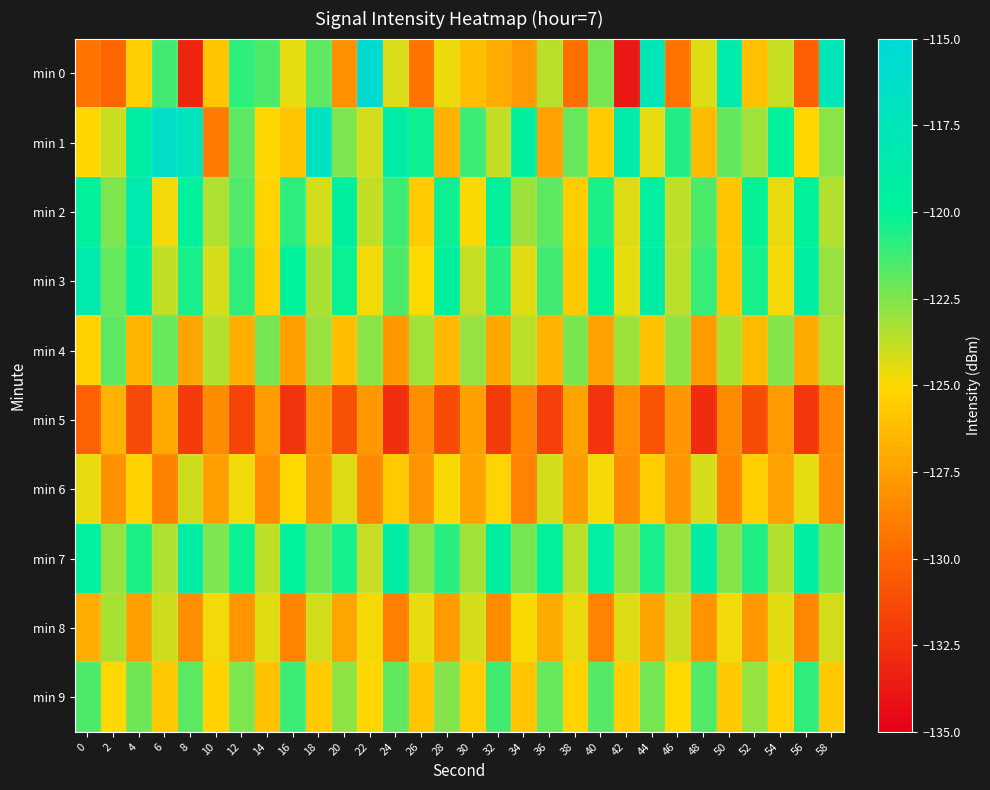

Which series changed the most between 6 and 10?

min 1